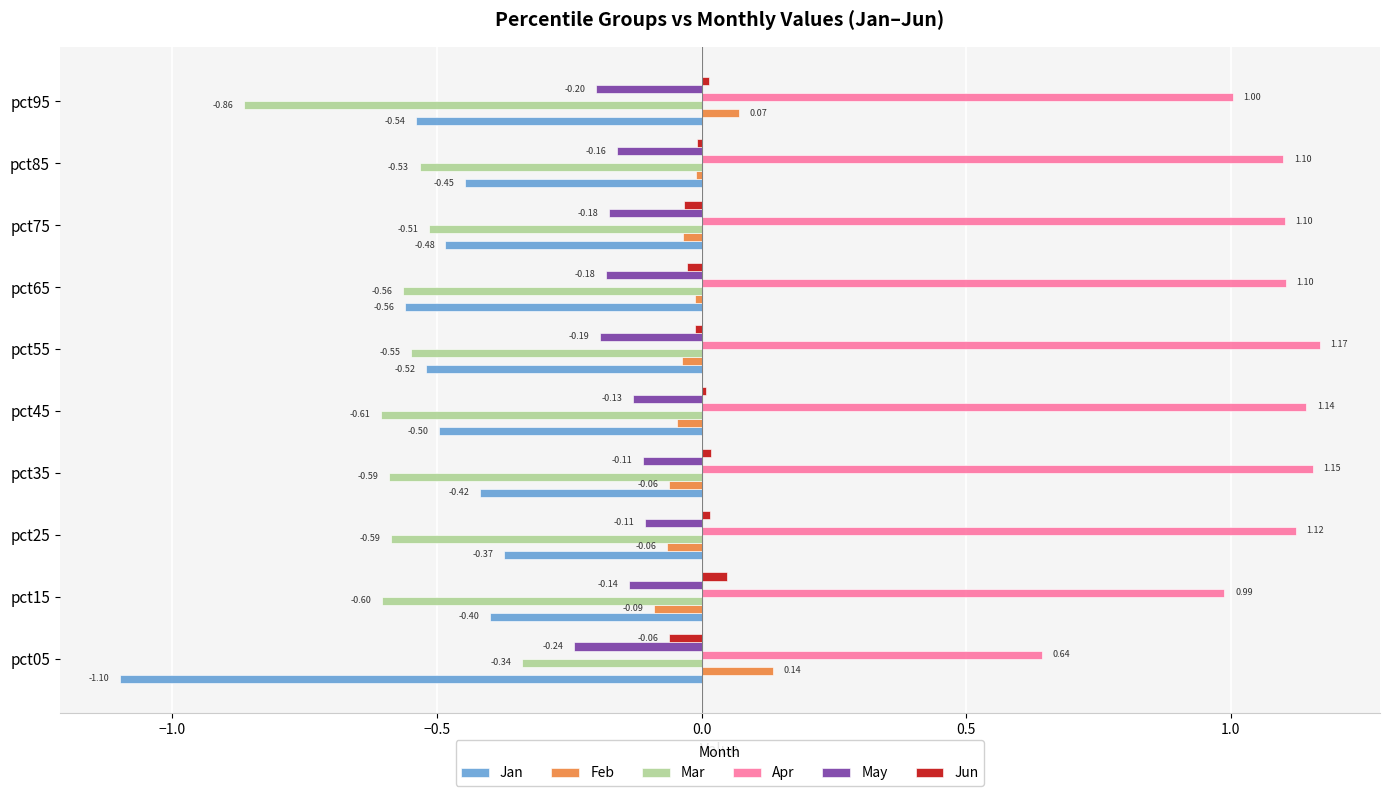

List the series in order of their peak value, highest first.

Apr, Feb, Jun, May, Mar, Jan